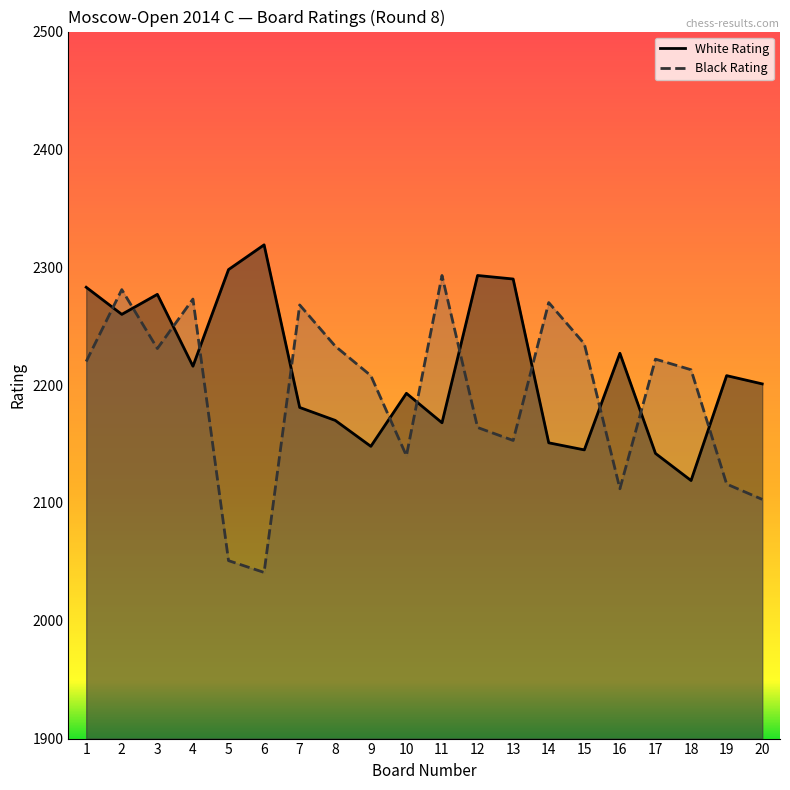

Reading left to right, list all the values displayed in this chart.

White Rating: 2283	2260	2277	2216	2298	2319	2181	2170	2148	2193	2168	2293	2290	2151	2145	2227	2142	2119	2208	2201
Black Rating: 2220	2281	2231	2273	2051	2041	2268	2233	2208	2140	2293	2164	2153	2270	2235	2112	2222	2213	2116	2103